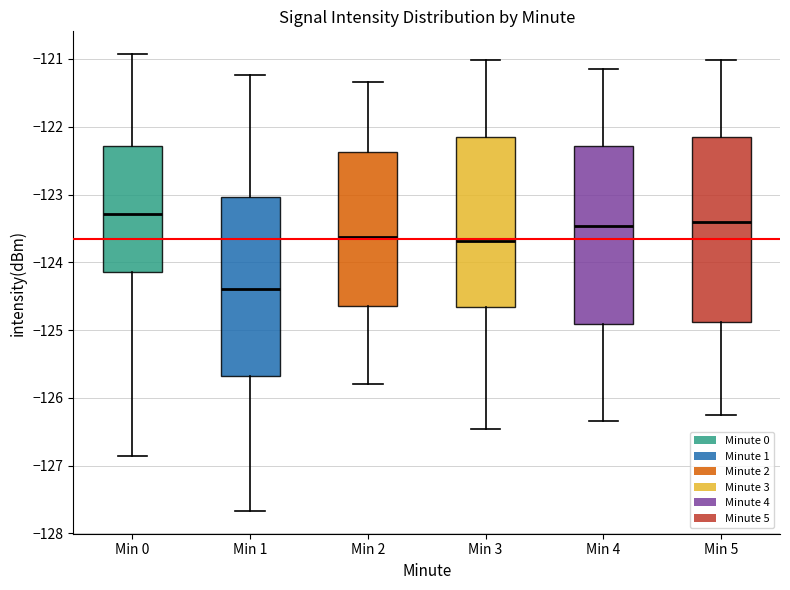

Which box's median line is the highest?

Min 0